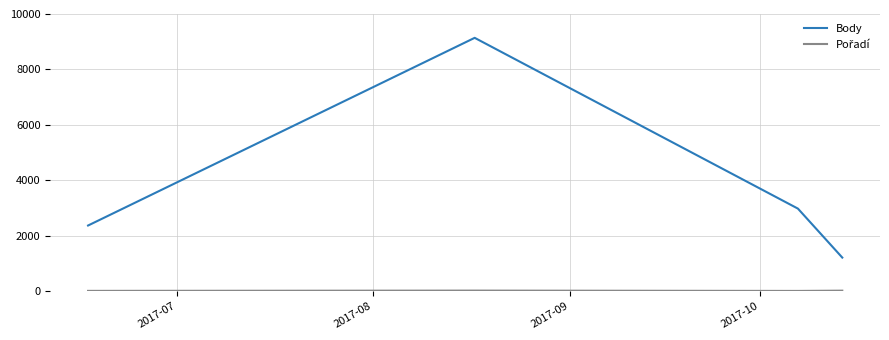

Which series has the largest total across all categories?

Body